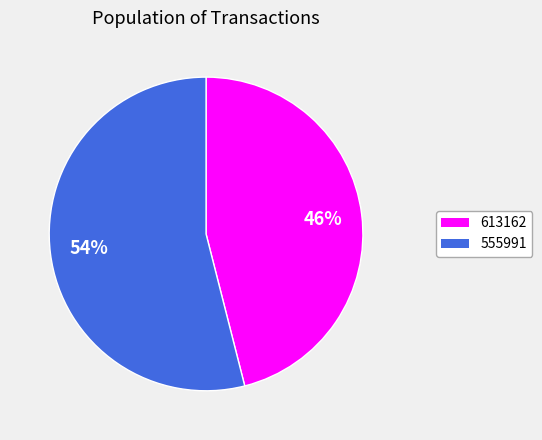

Rank the categories by value from highest to lowest.

555991, 613162